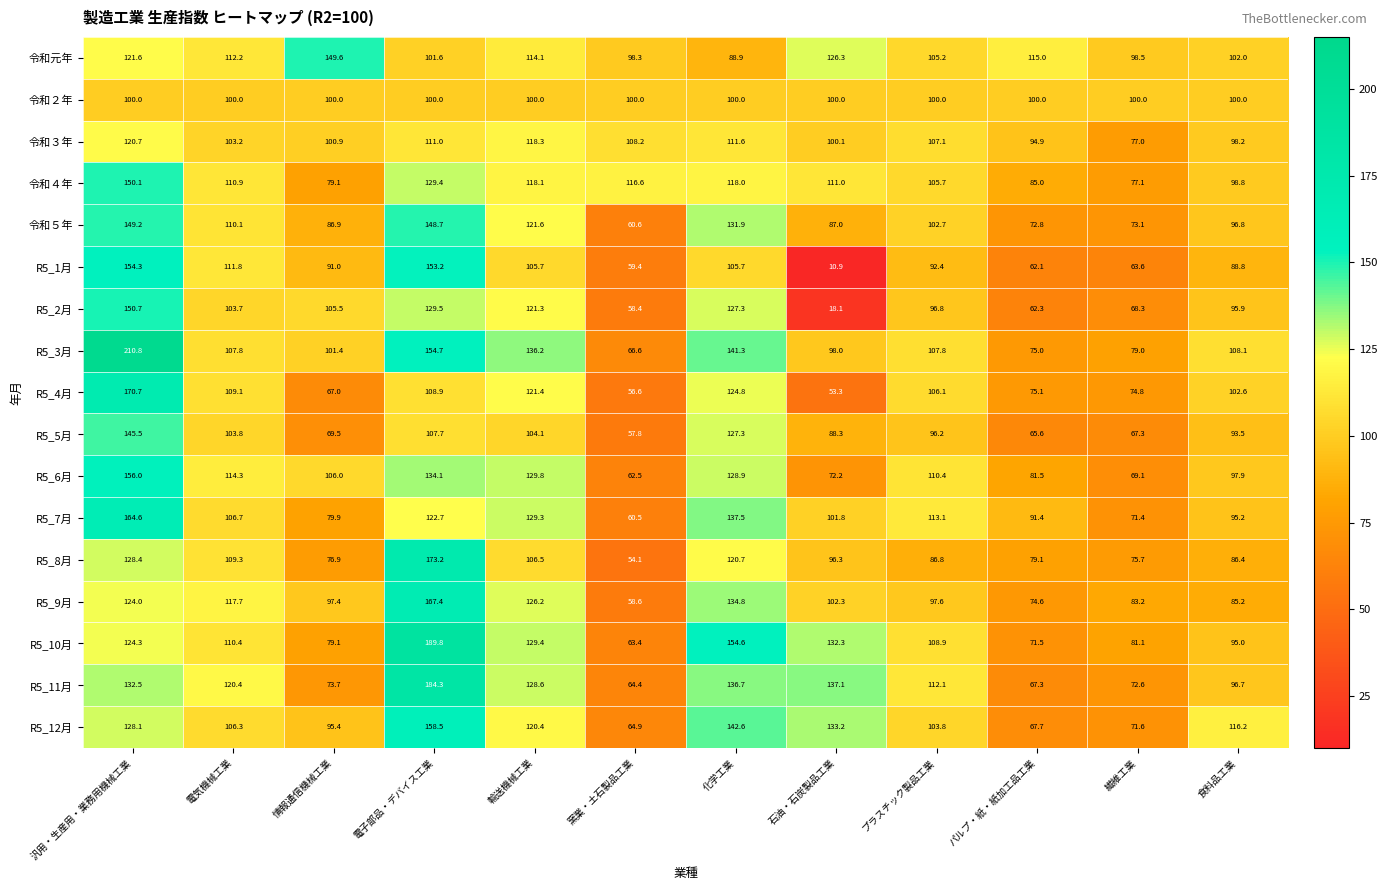

Between 情報通信機械工業 and 繊維工業, which series saw the biggest shift?

令和元年